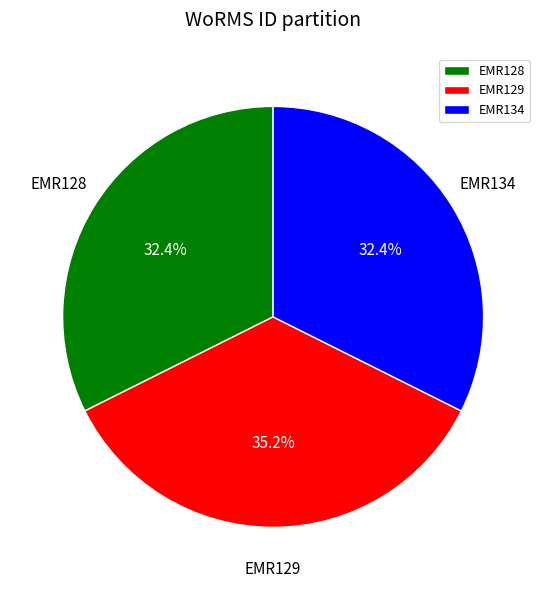

Is EMR134 the majority of the pie?

No